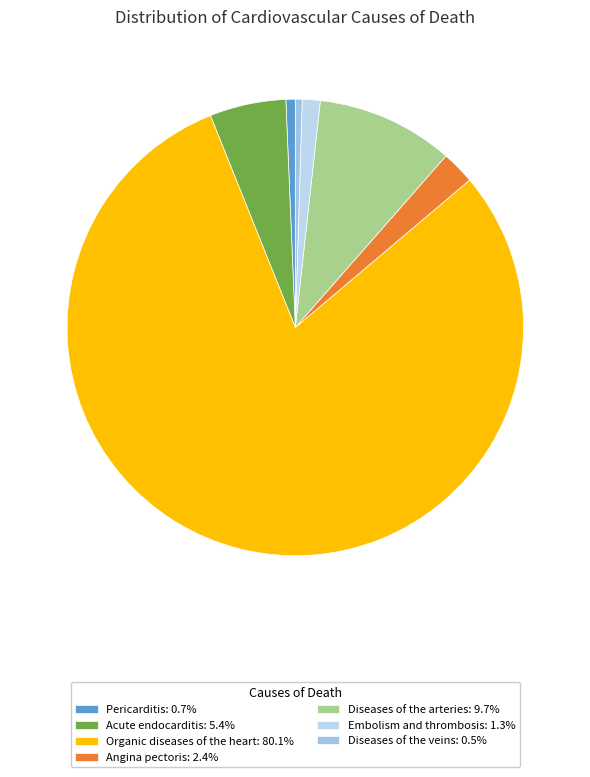

How many slices are in this pie chart?

7